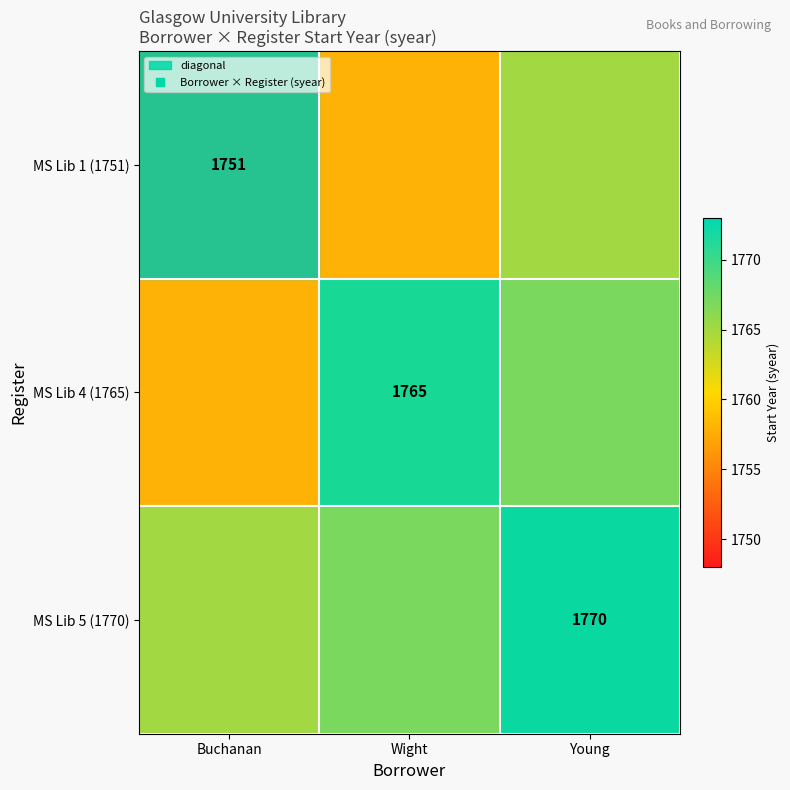

How many data points in MS Lib 5 (1770) are less than 1767?

1